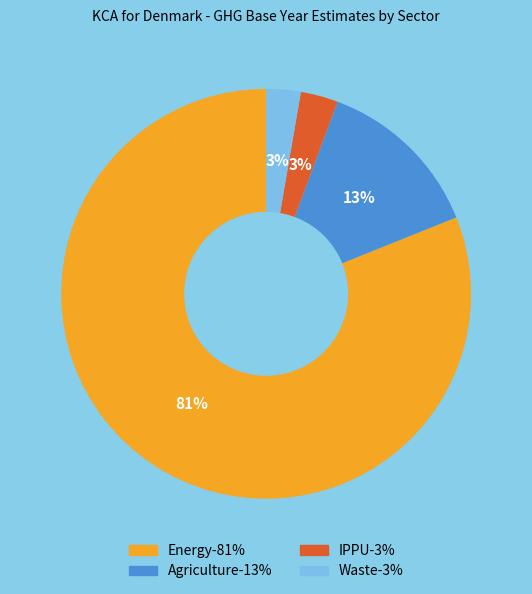

To the nearest percent, what is the average slice percentage?

25%